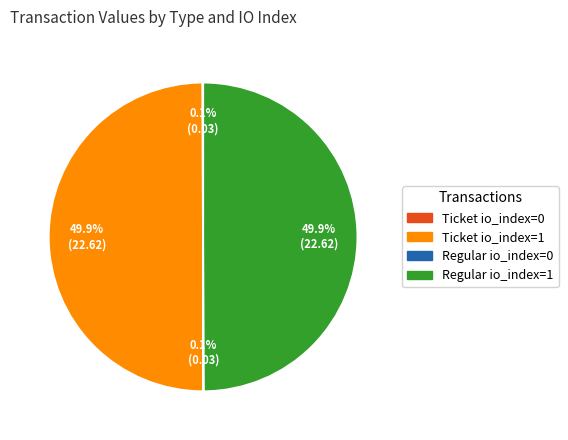

What percentage is NOT represented by Ticket io_index=1?

50.1%